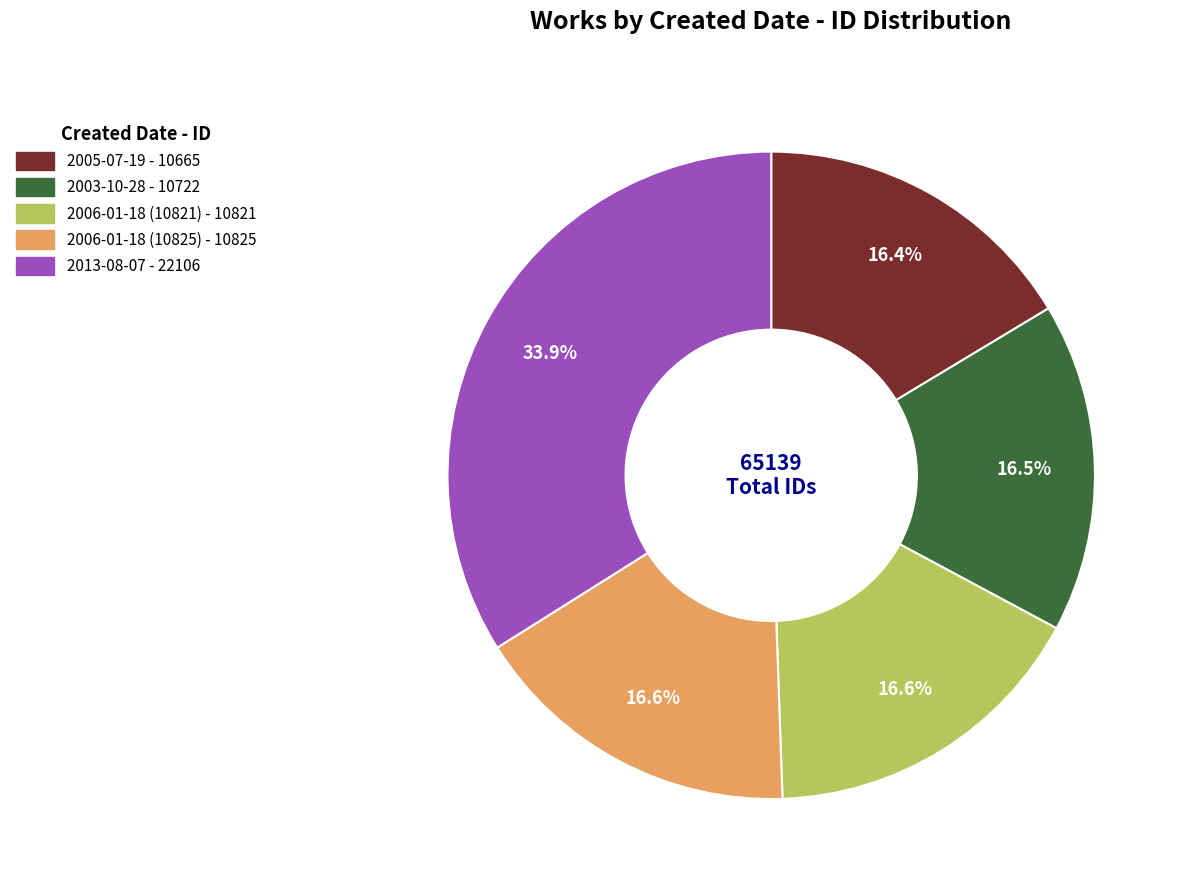

Which has a higher value, 2006-01-18 (10825) or 2013-08-07?

2013-08-07